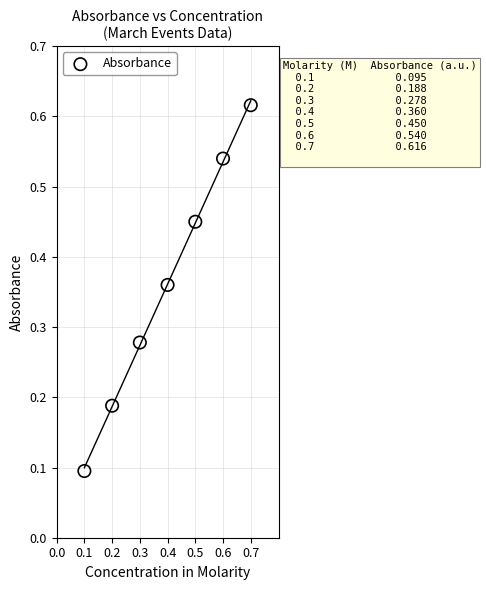

Count the number of points in this scatter plot.

7